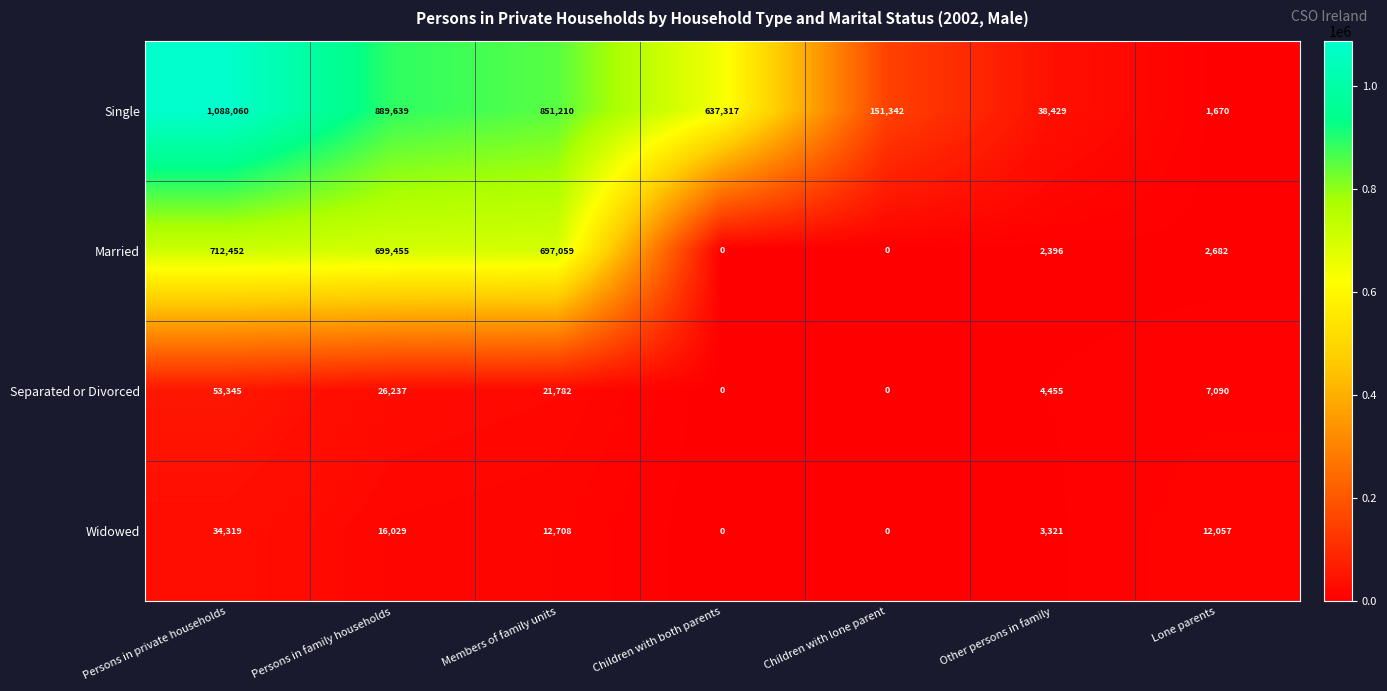

How many distinct data groups are displayed?

4